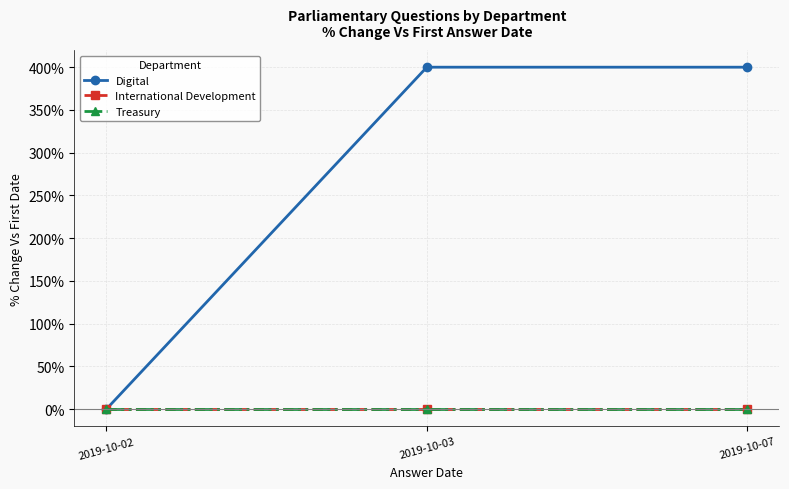

What is the spread (max minus min) of values at 2019-10-07?

400